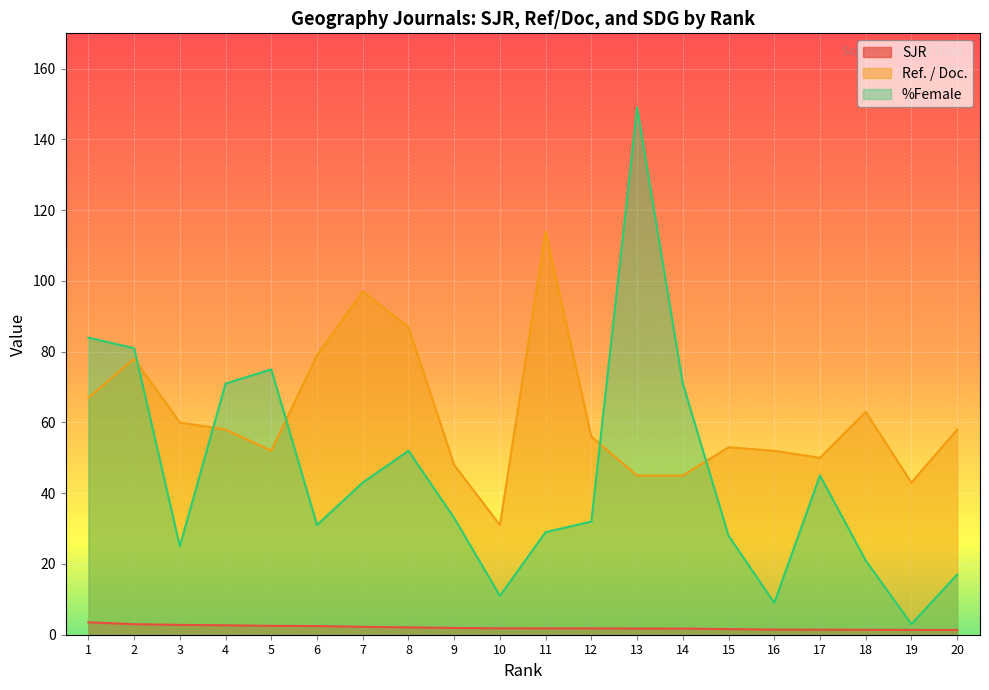

Rank the series at 4 from lowest to highest value.

SJR, Ref. / Doc., %Female